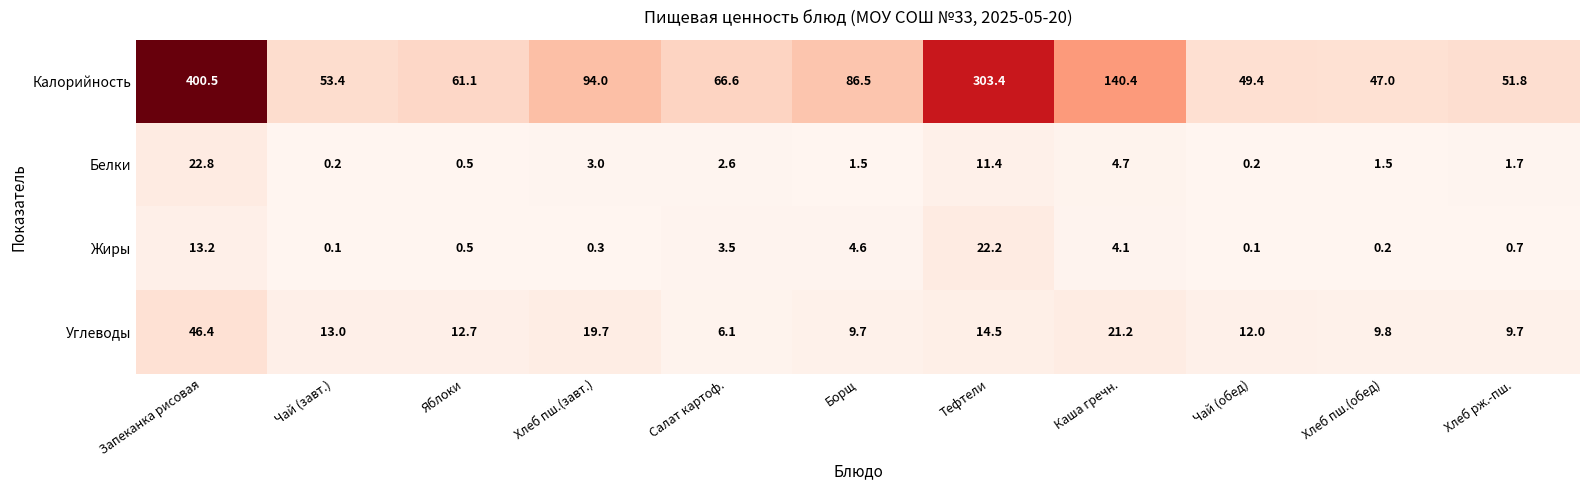

What is the greatest value displayed?

400.5